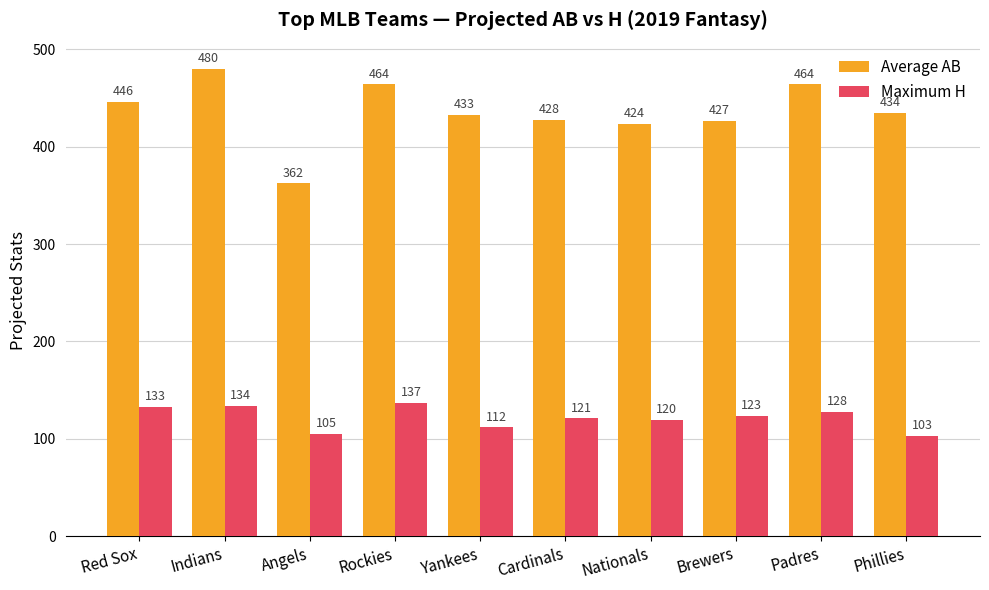

At Padres, list the series in order from smallest to largest.

Maximum H, Average AB